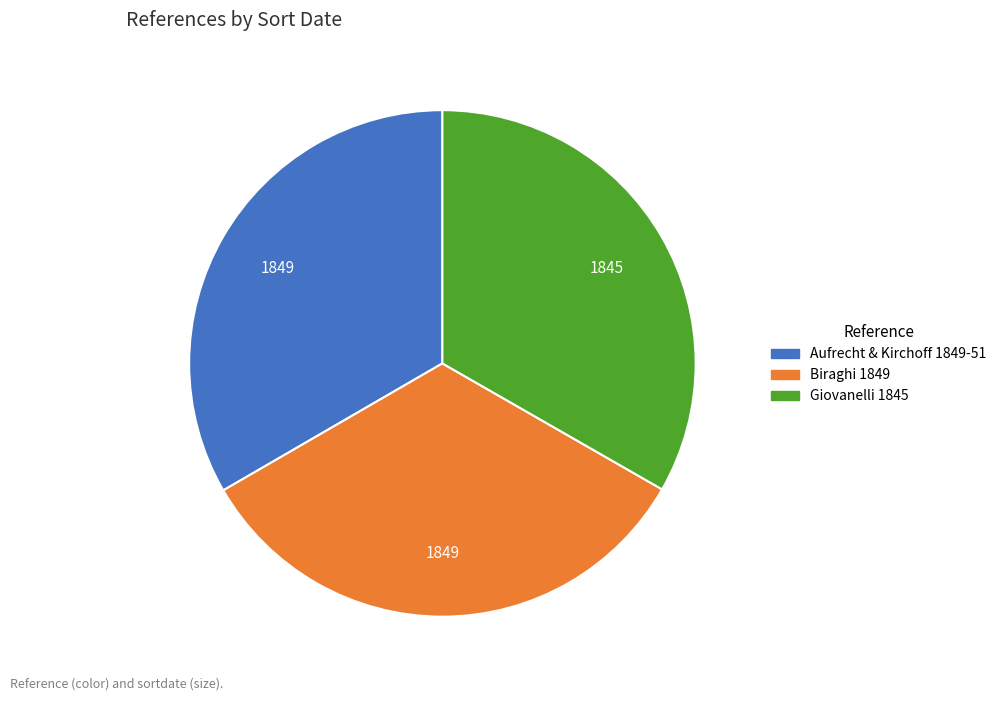

True or false: Aufrecht & Kirchoff 1849-51 accounts for 43% of the total.

False